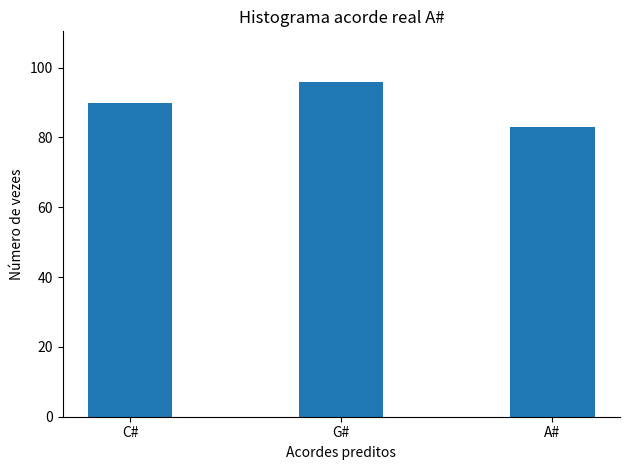

What is the change in value from G# to A#?

-13